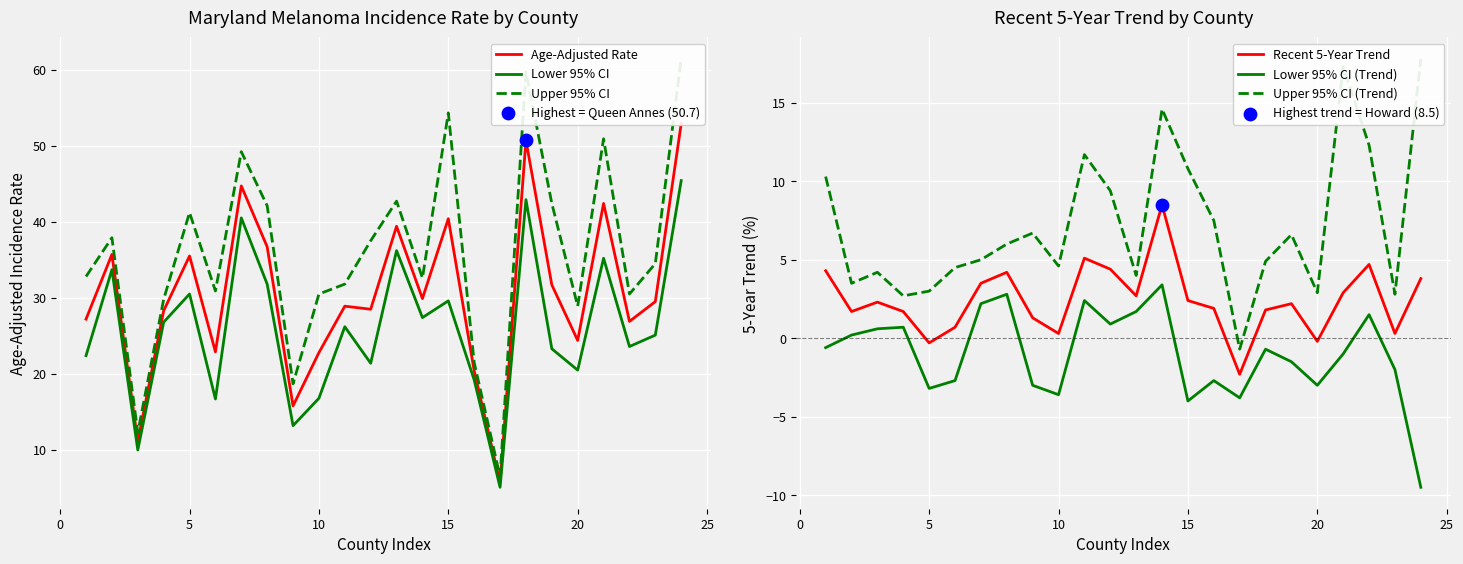

What are all the series names shown in the legend?

Age-Adjusted Rate, Lower 95% CI, Upper 95% CI, Recent 5-Year Trend, Lower 95% CI (Trend), Upper 95% CI (Trend)